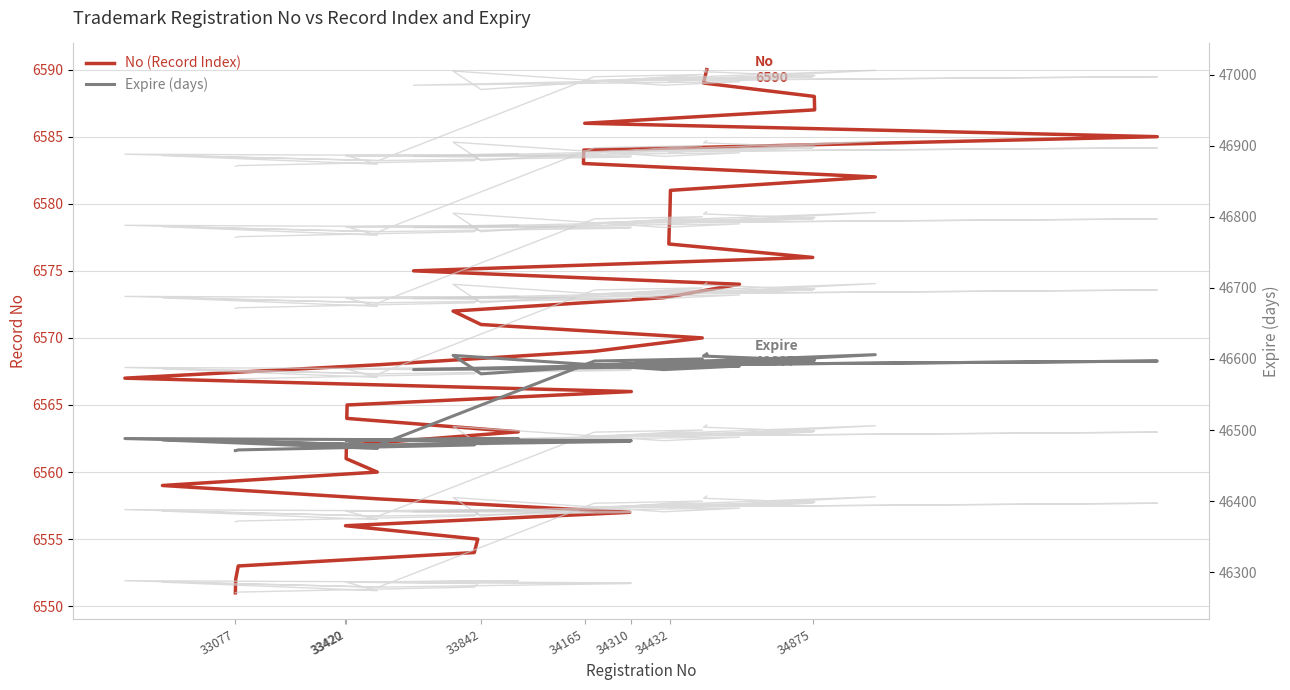

What is the minimum value for Expire?

46471